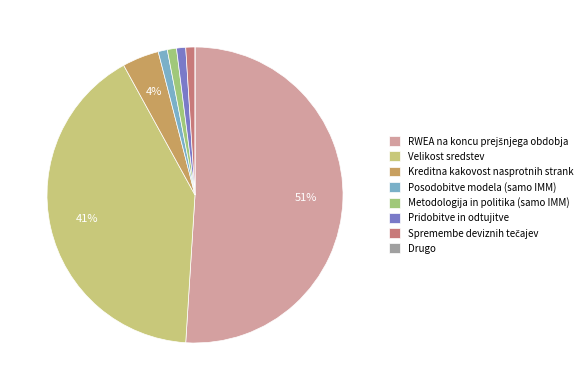

To the nearest percent, what portion does Posodobitve modela (samo IMM) represent?

1%